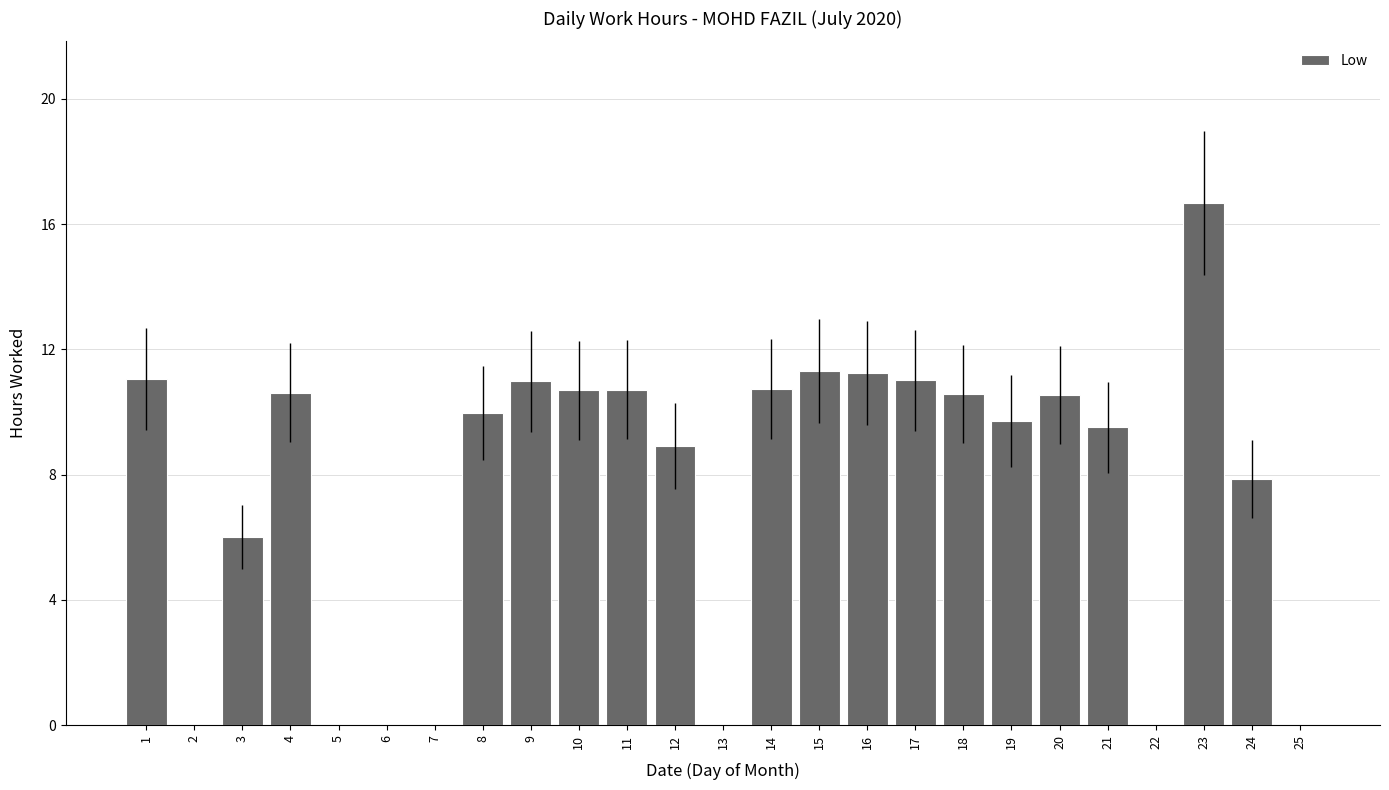

What is the greatest value displayed?

16.7